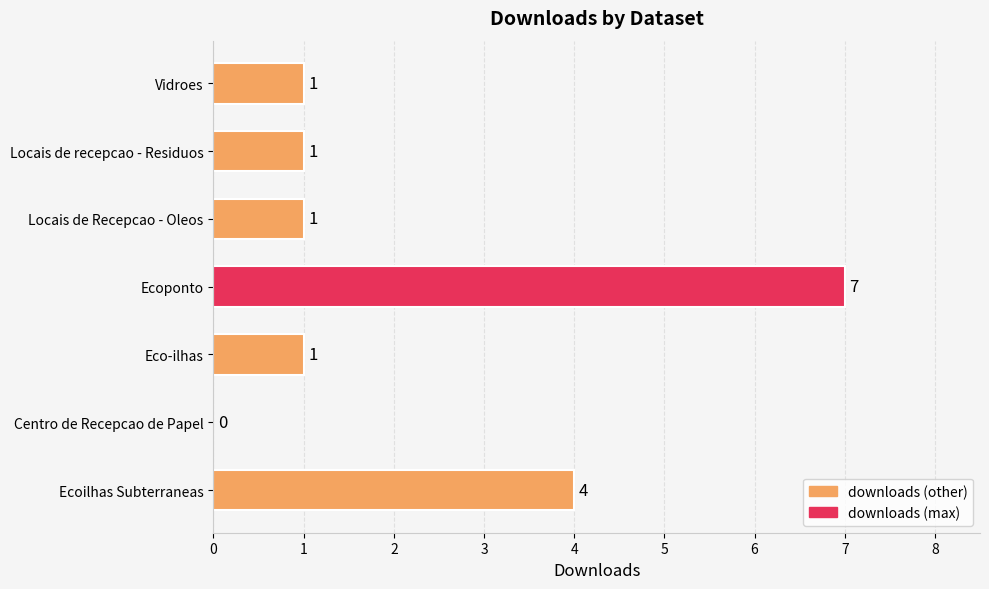

What is the maximum value shown in the chart?

7